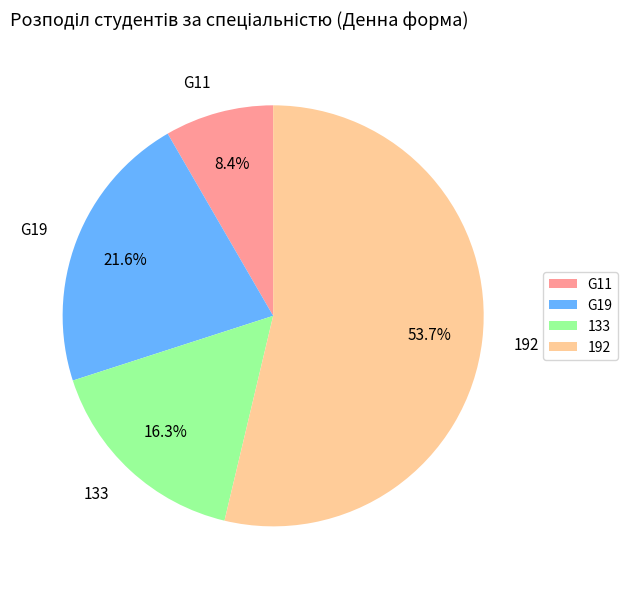

To the nearest percent, what portion does 133 represent?

16%